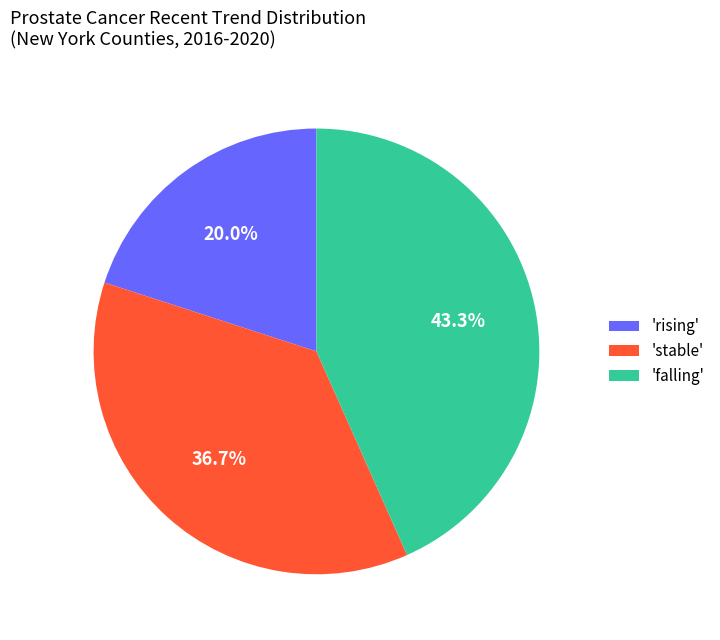

Does 'stable' account for over 50% of the chart?

No